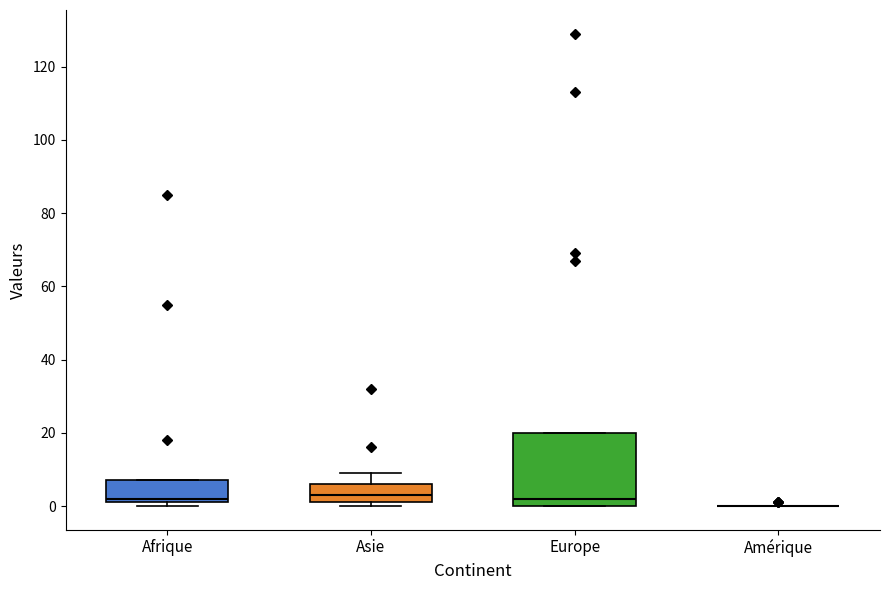

Comparing the boxes themselves (not the whiskers), which one is the tallest?

Europe